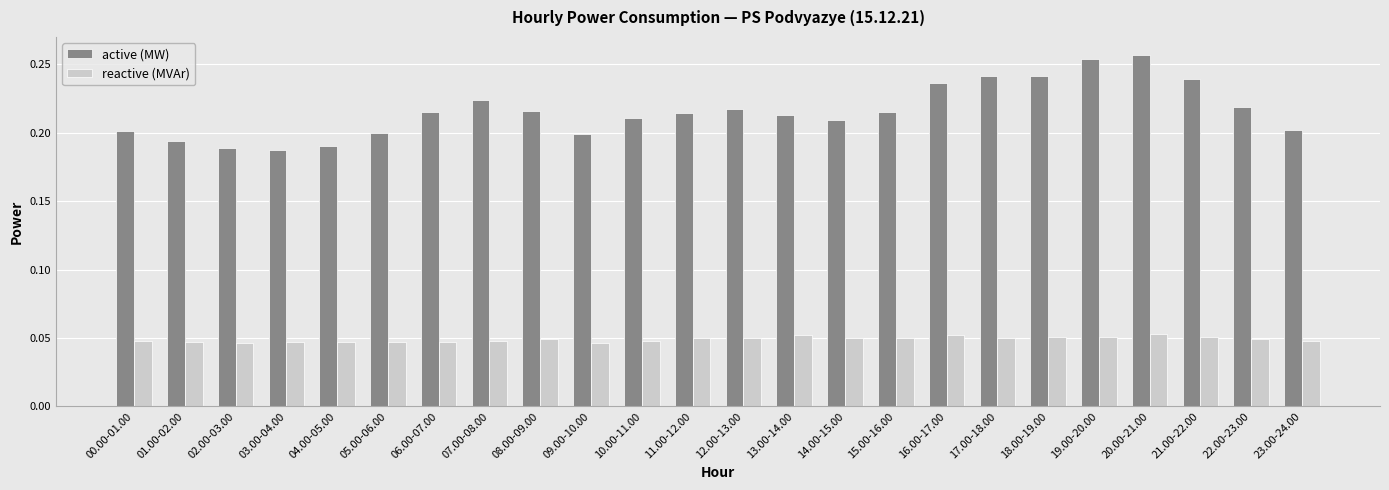

The value of reactive (MVAr) at 20.00-21.00 is 0.0. True or false?

False